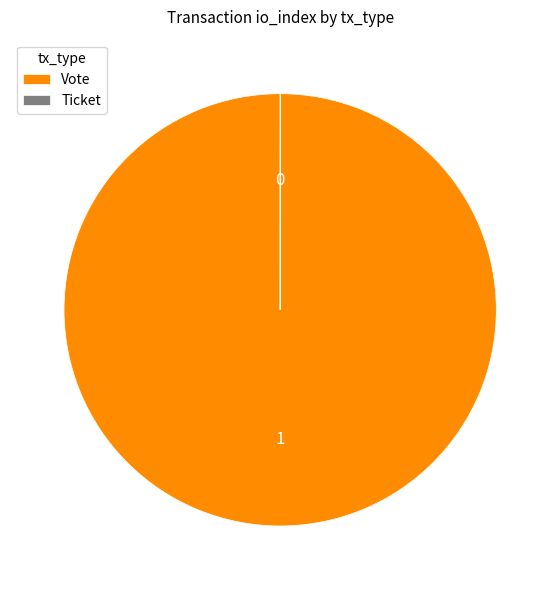

Is there any slice that represents more than half of the pie?

Yes